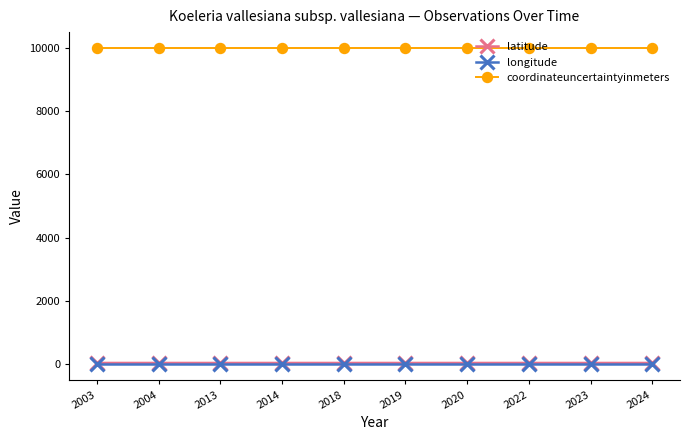

True or false: coordinateuncertaintyinmeters and latitude intersect in this chart.

False